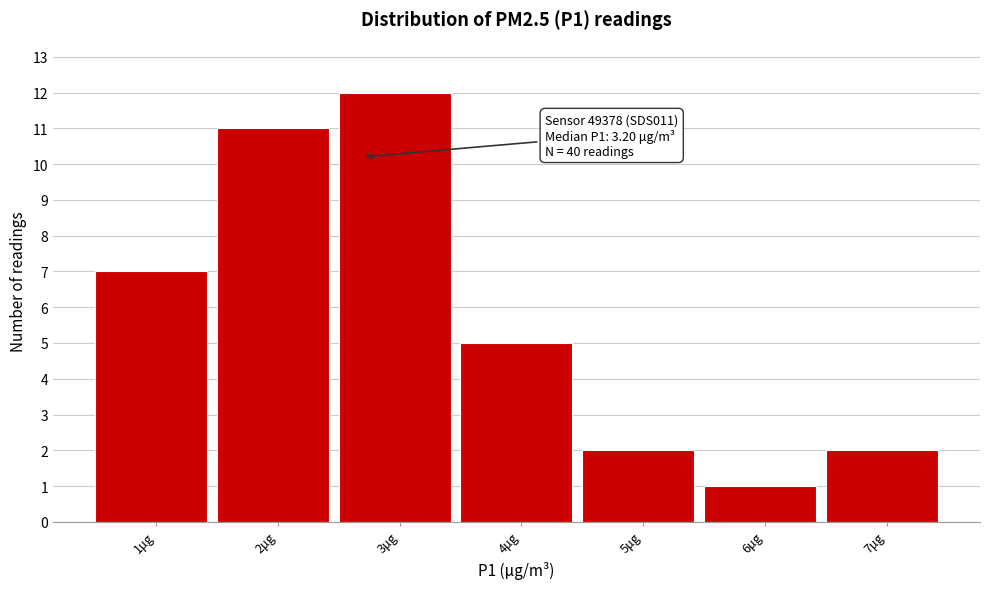

Reading left to right, transcribe all the data shown in this chart.

7	11	12	5	2	1	2